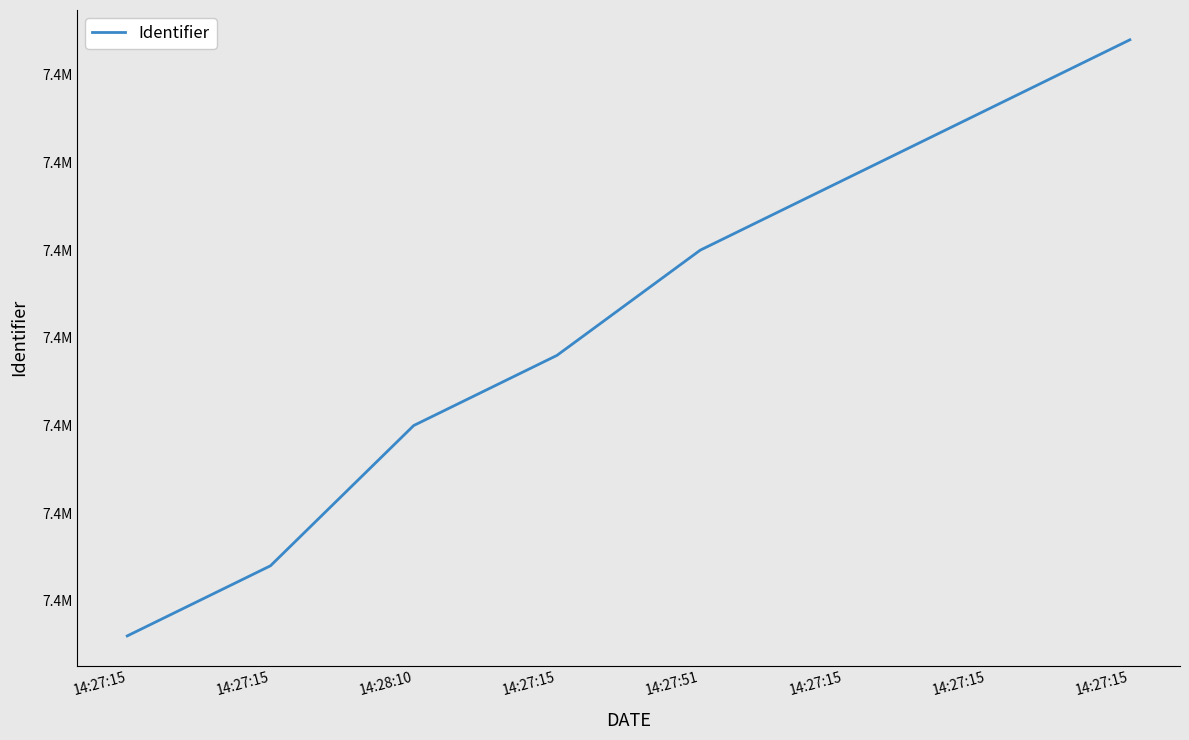

Reading left to right, what are all the values shown in this chart?

7409884	7409886	7409890	7409892	7409895	7409897	7409899	7409901